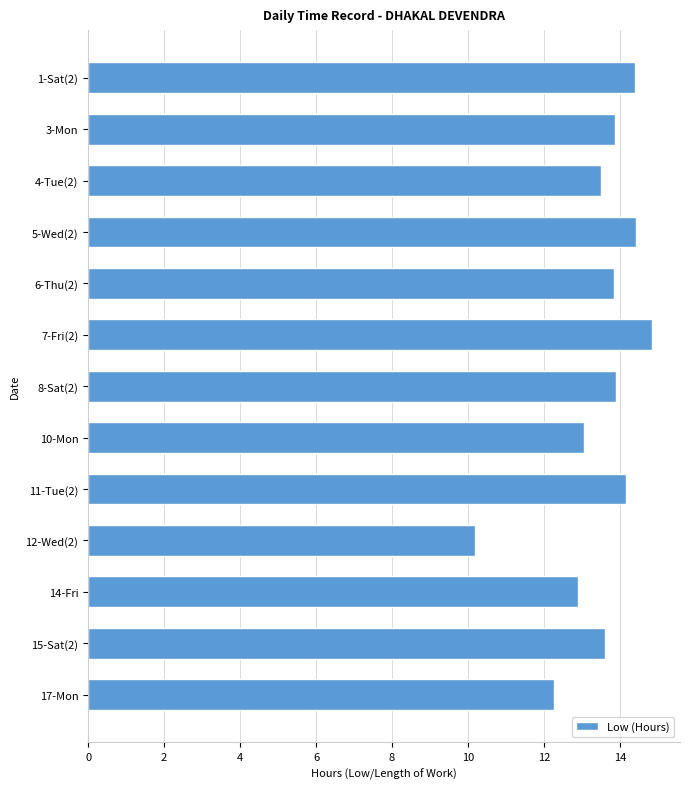

Does the chart contain any negative values?

No